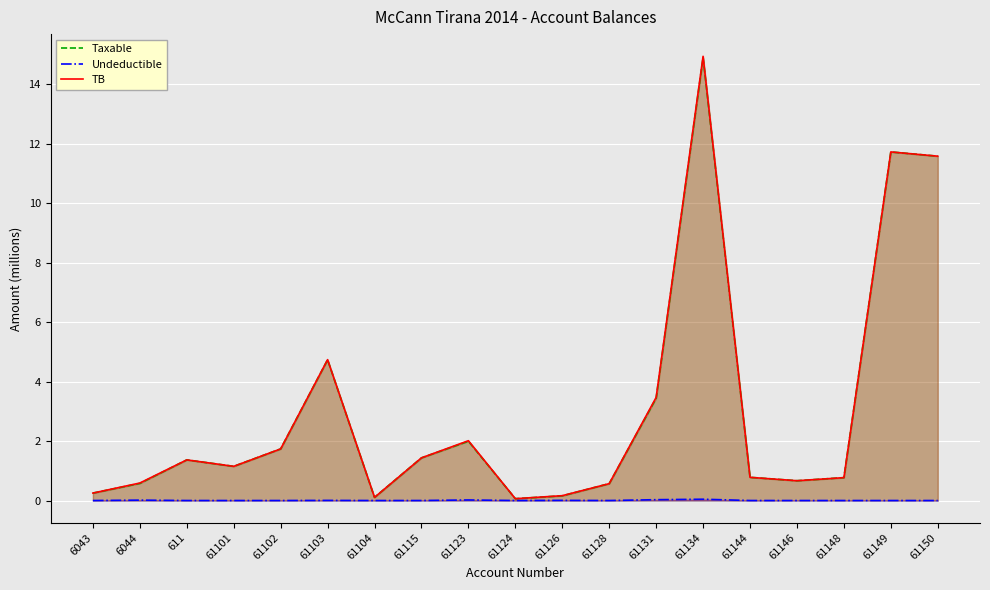

Is it true that TB equals 11.7 at 61149?

True